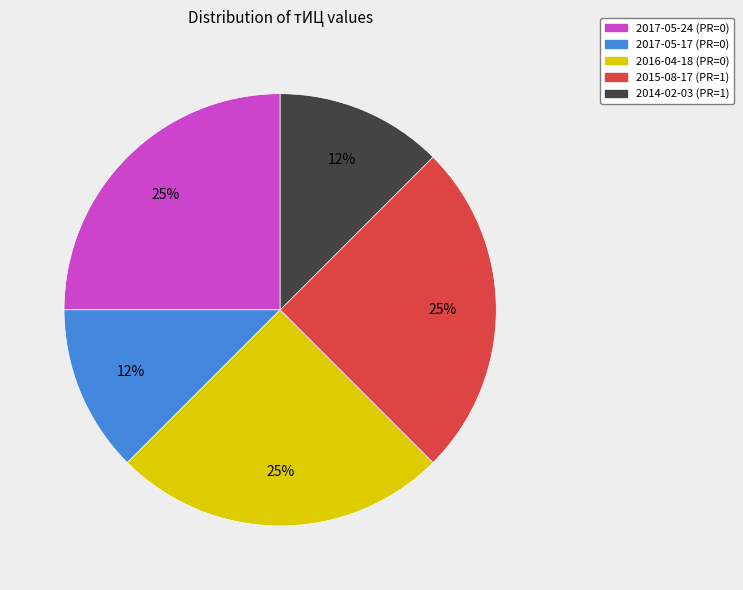

To the nearest percent, what percentage of the pie is 2017-05-24 (PR=0)?

25%